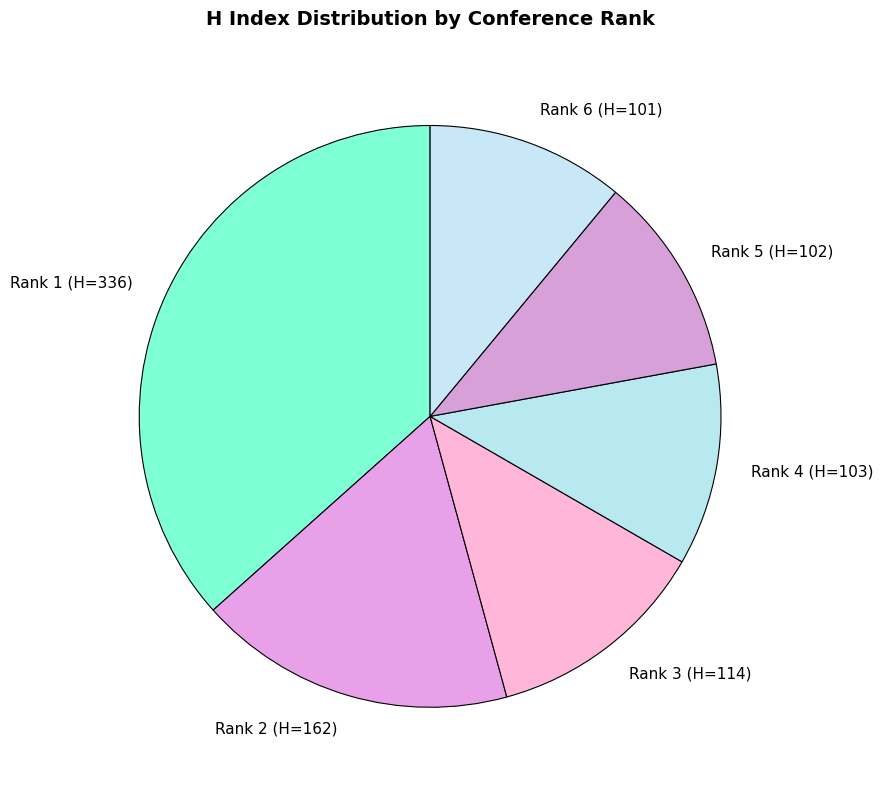

Approximately how many times larger is the value at Rank 4 (H=103) compared to Rank 2 (H=162)?

0.6